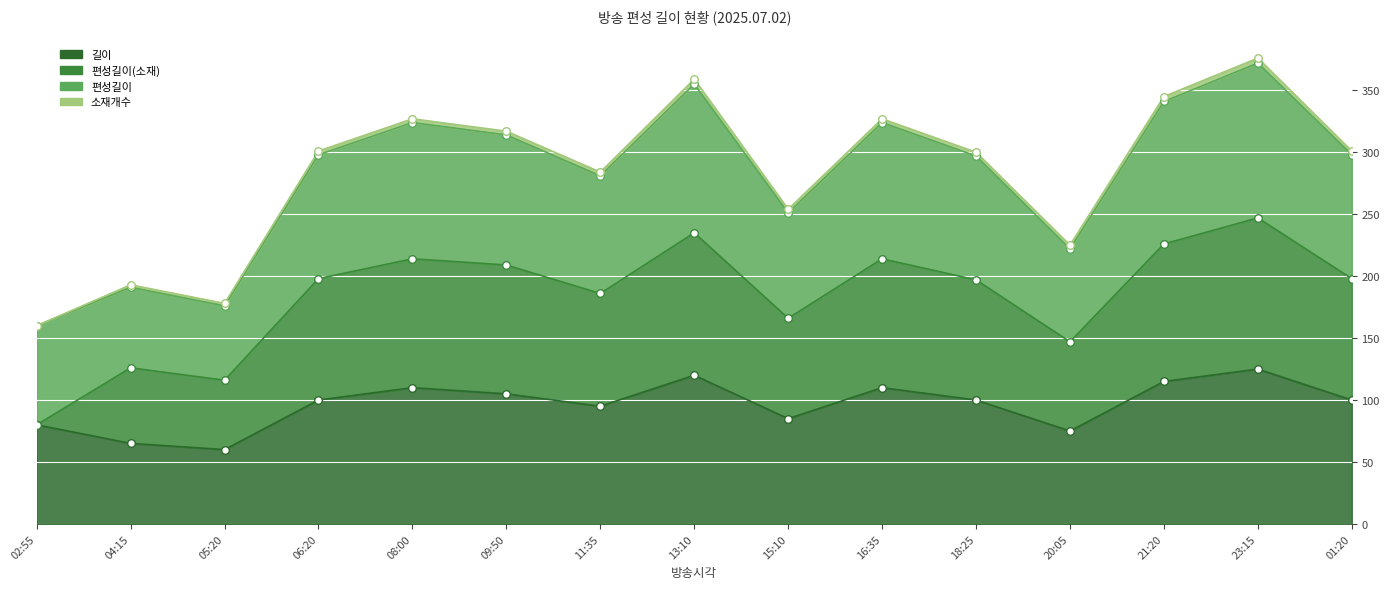

Which series contains the lowest Y value?

길이